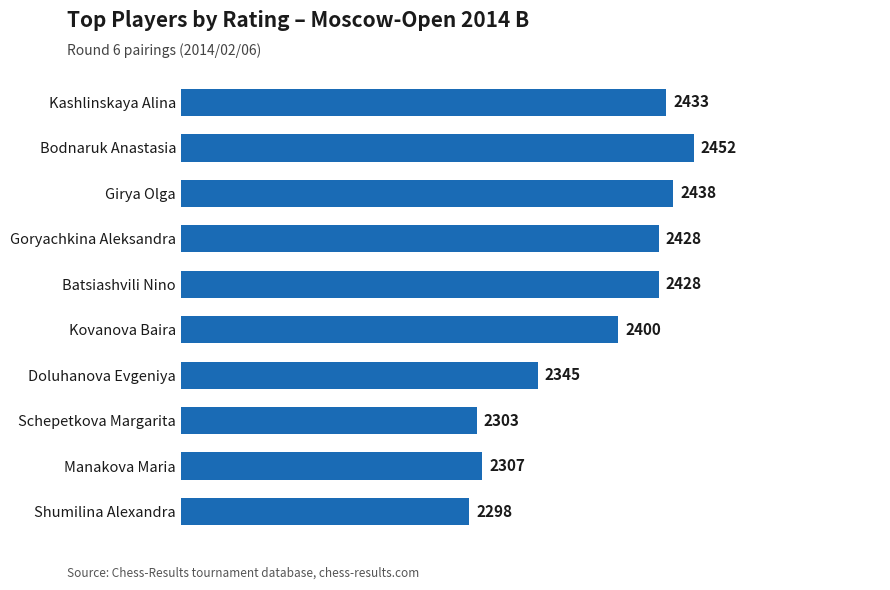

How many categories are shown in the chart?

10